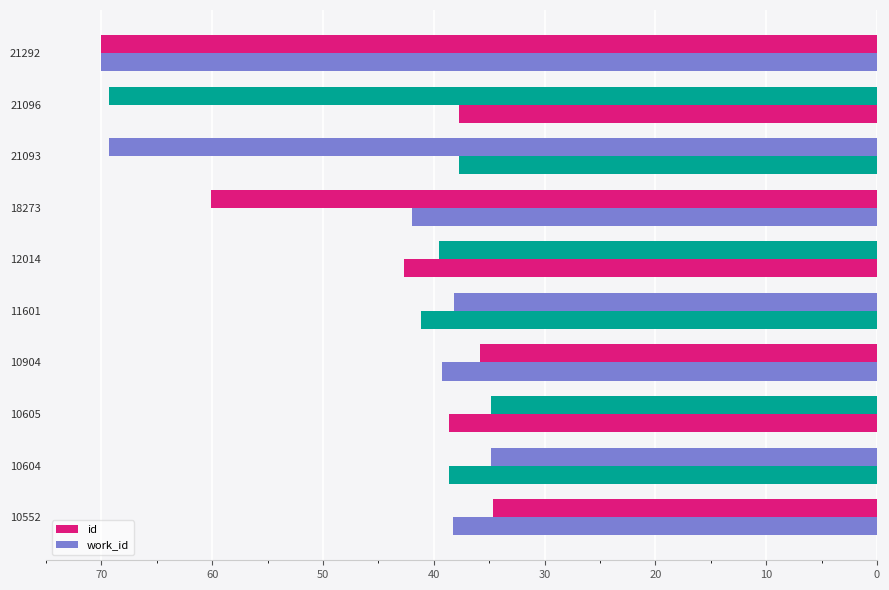

How many categories are shown in the chart?

10